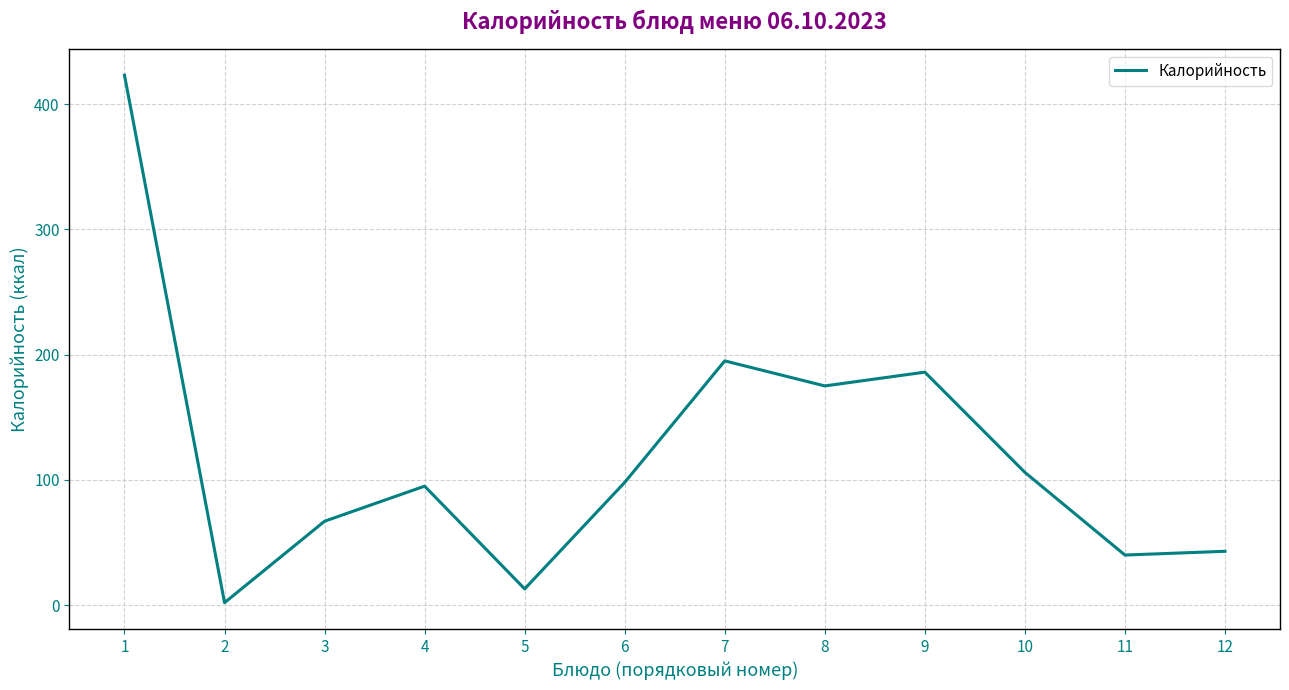

Reading left to right, extract all data points from this chart.

1=423	2=2	3=67	4=95	5=13	6=98	7=195	8=175	9=186	10=106	11=40	12=43